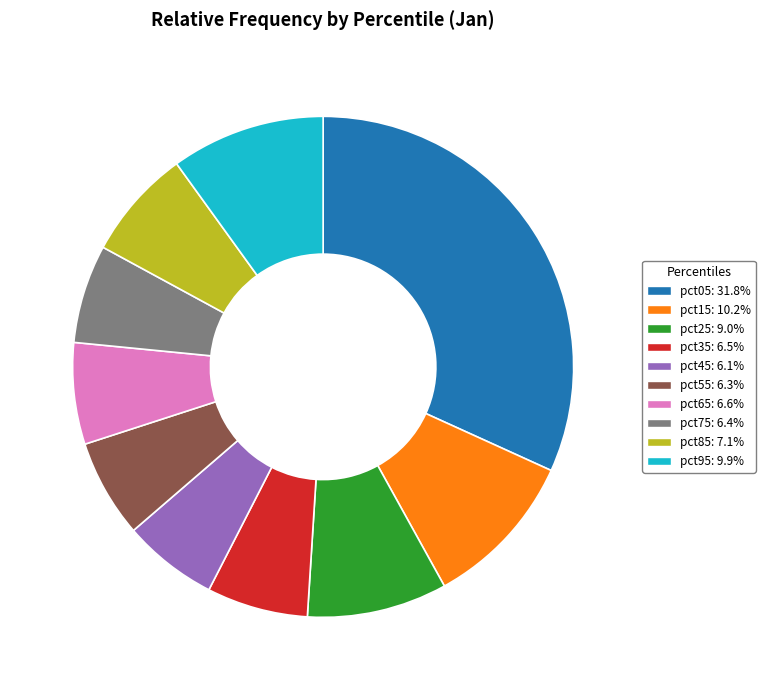

Is it true that pct55 is 15% of the pie?

False